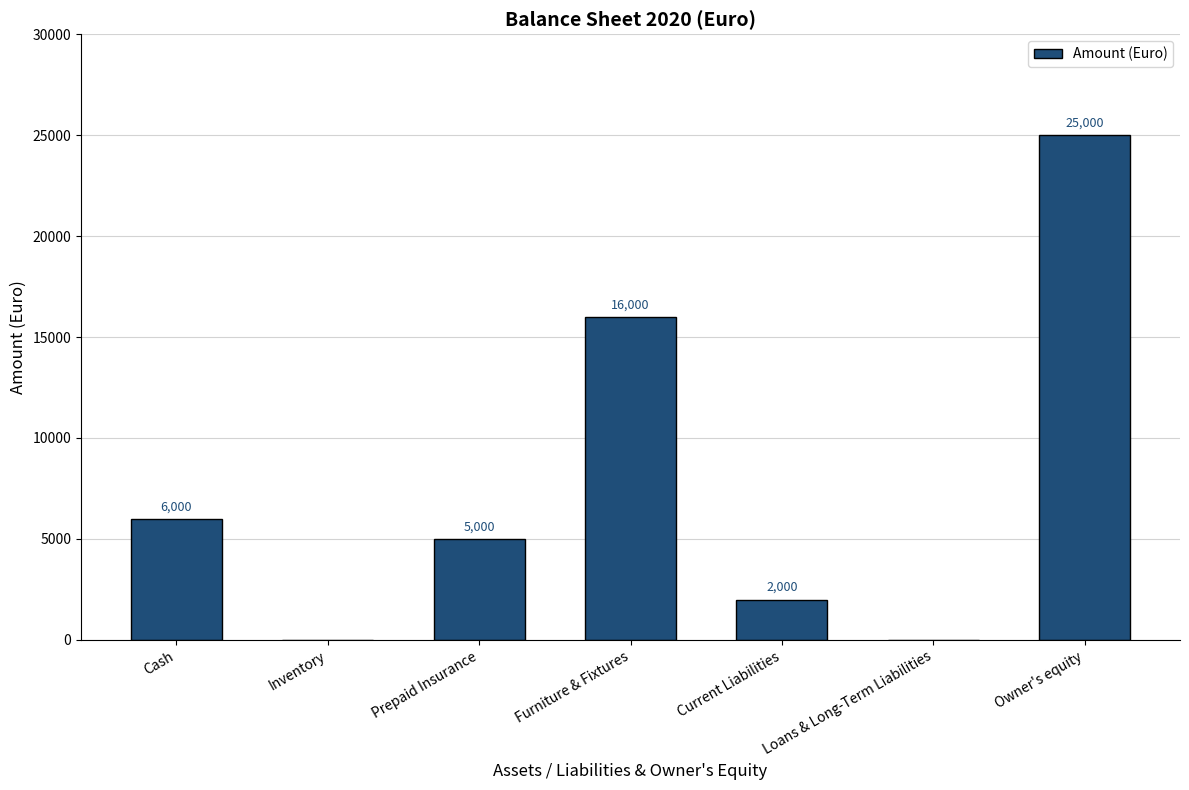

Is it true that the value at Furniture & Fixtures is 16000?

True